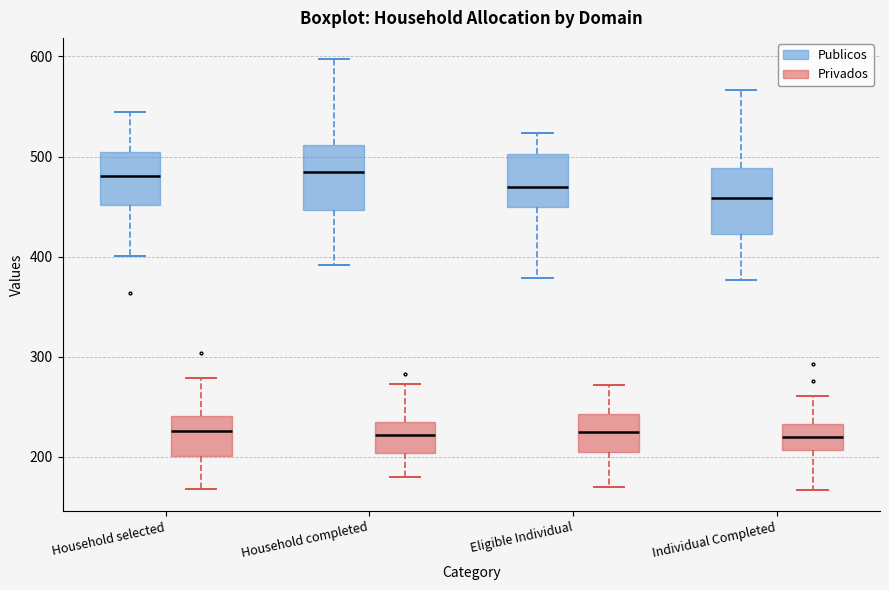

Reading left to right, transcribe this box plot: for each box, give where its median line is, the range the box spans, and where its two whiskers end, as read against the y-axis. The values are not printed on the chart, so give them approximately, as read against the axis.

Household selected (Publicos): median 480, box 450 to 500, whiskers 400 to 540
Household selected (Privados): median 230, box 200 to 240, whiskers 170 to 280
Household completed (Publicos): median 480, box 450 to 510, whiskers 390 to 600
Household completed (Privados): median 220, box 200 to 230, whiskers 180 to 270
Eligible Individual (Publicos): median 470, box 450 to 500, whiskers 380 to 520
Eligible Individual (Privados): median 220, box 210 to 240, whiskers 170 to 270
Individual Completed (Publicos): median 460, box 420 to 490, whiskers 380 to 570
Individual Completed (Privados): median 220, box 210 to 230, whiskers 170 to 260